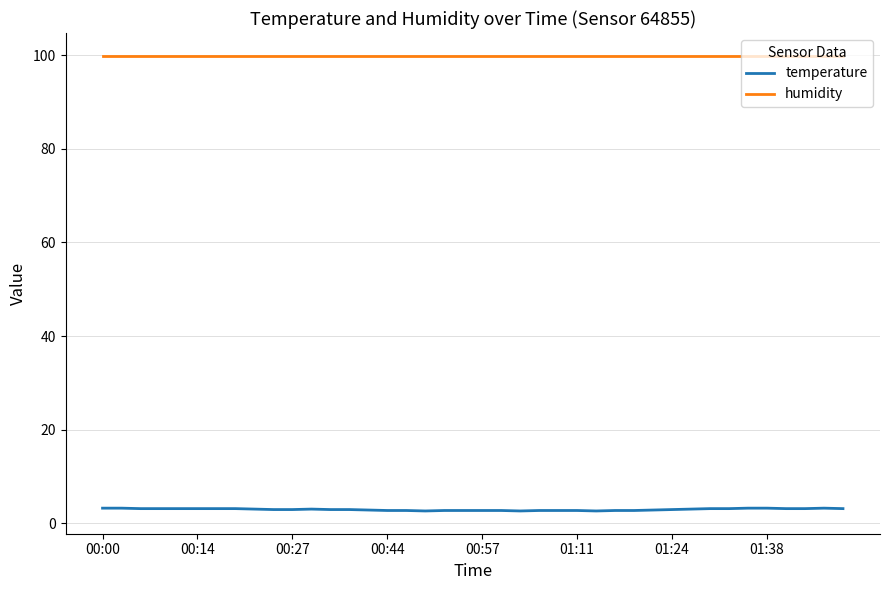

What is the smallest value displayed?

2.6